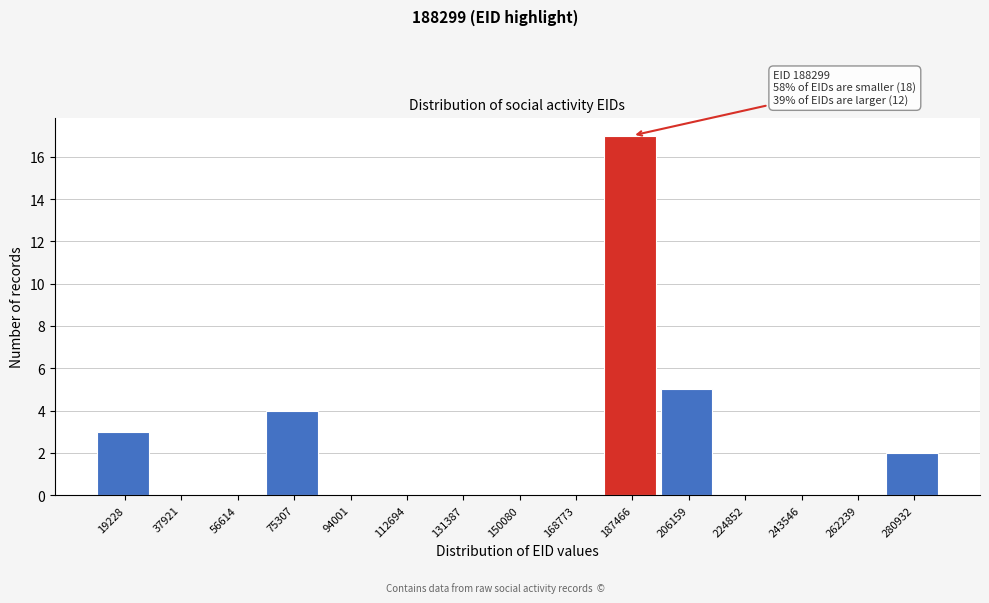

Reading left to right, extract all data points from this chart.

19228=3	37921=0	56614=0	75307=4	94001=0	112694=0	131387=0	150080=0	168773=0	187466=17	206159=5	224852=0	243546=0	262239=0	280932=2